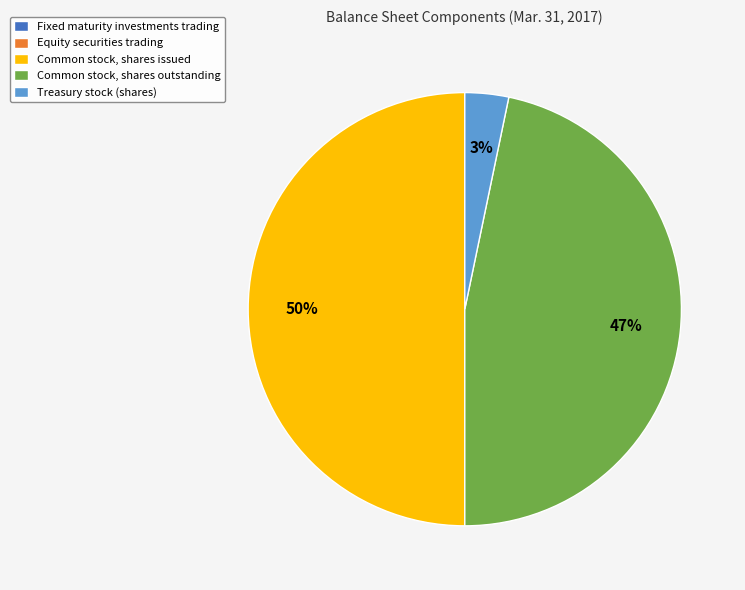

Which slice is the largest?

Common stock, shares issued